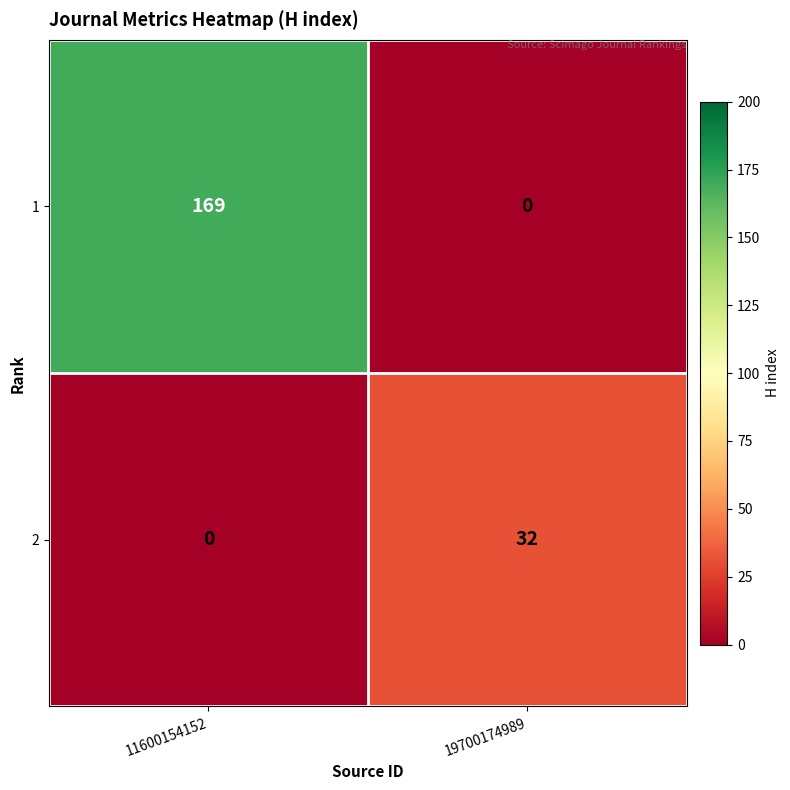

At how many categories does at least one series exceed 87?

1